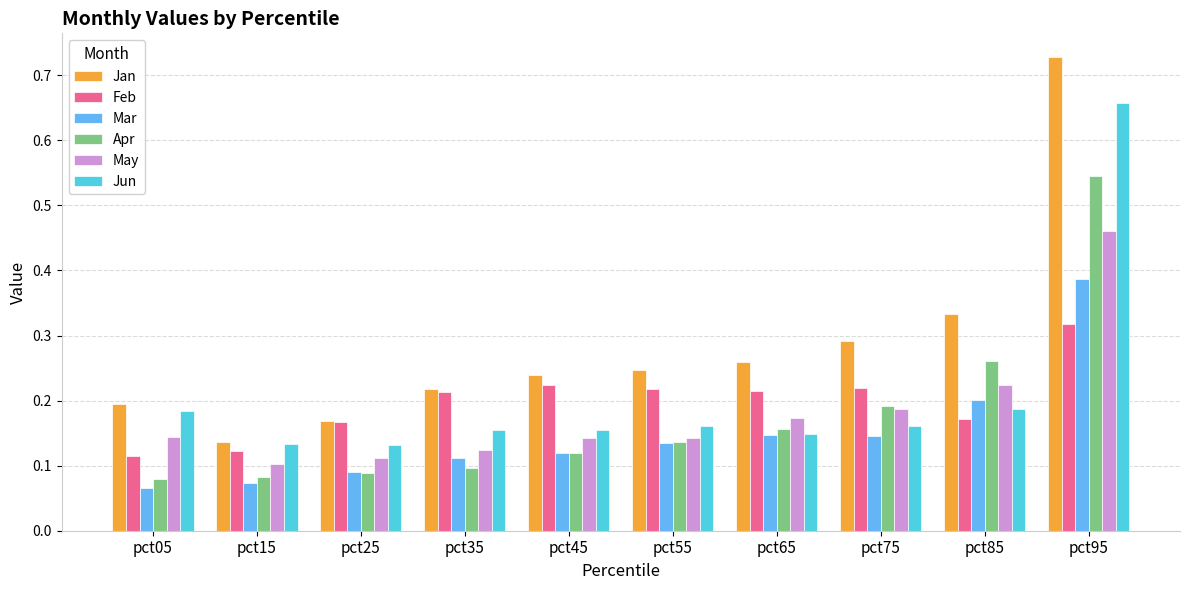

List the series in order of their peak value, lowest first.

Feb, Mar, May, Apr, Jun, Jan